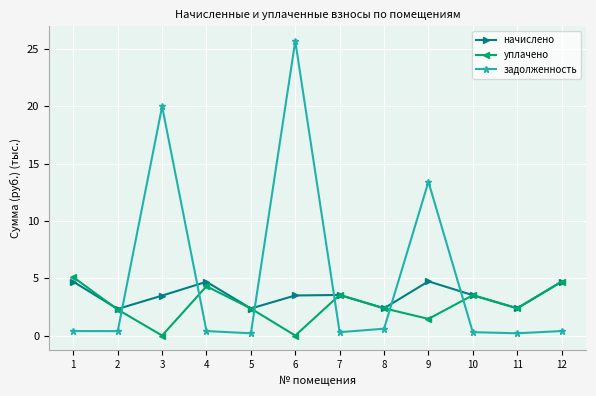

What is the value of the задолженность point at the 7th from the left?

0.3